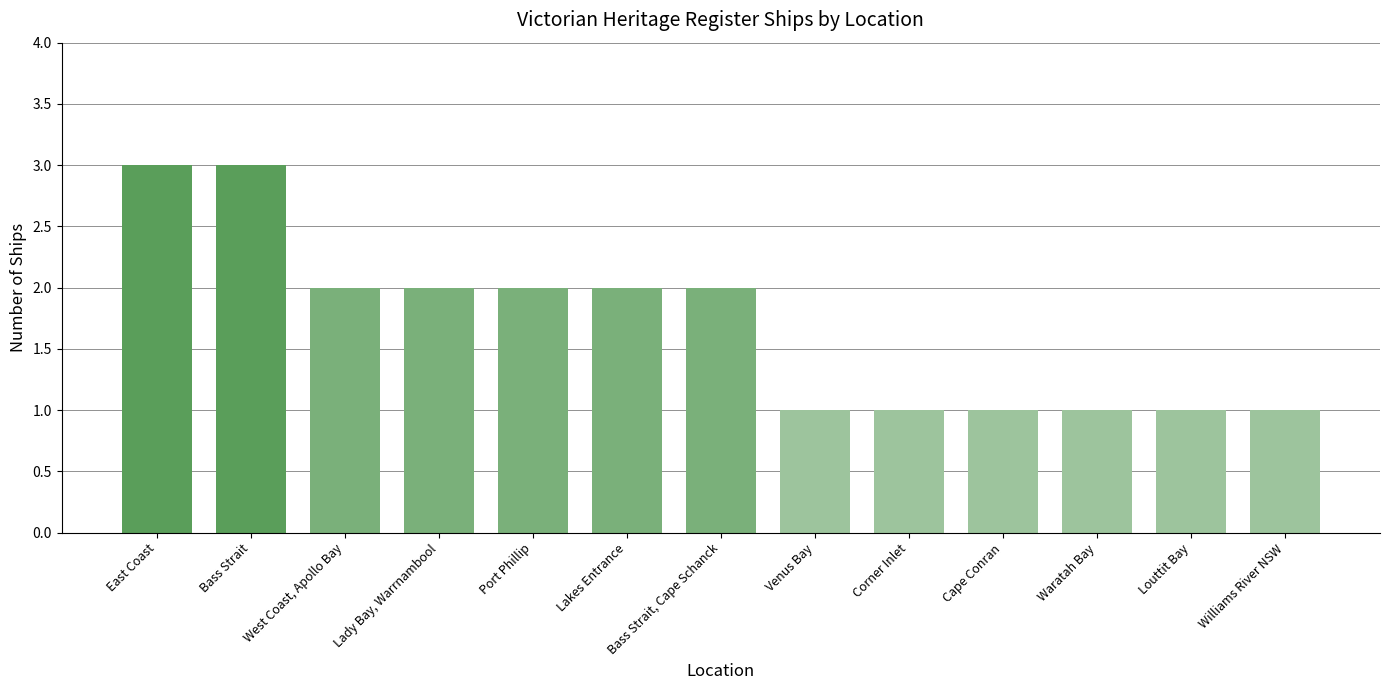

The value at East Coast is 3. True or false?

True